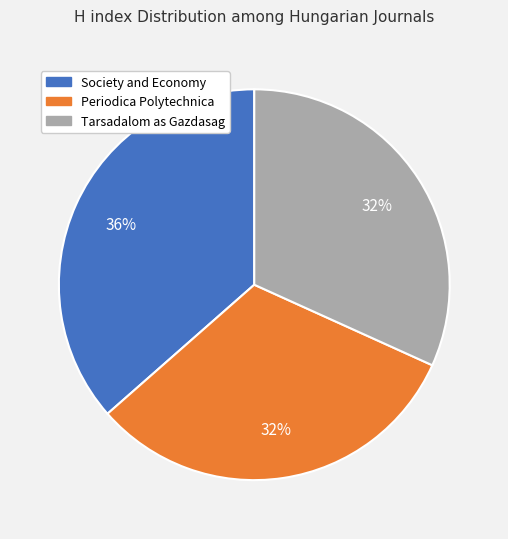

To the nearest percent, what is the average slice percentage?

33%